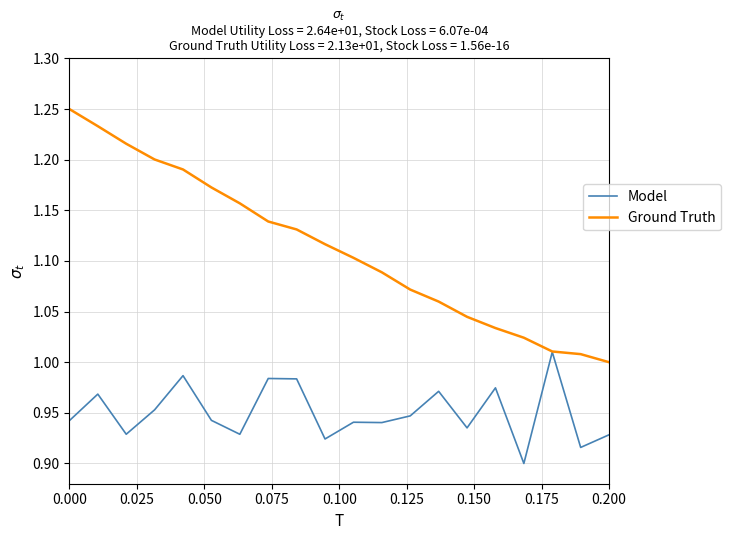

Which series has the largest total across all categories?

Ground Truth